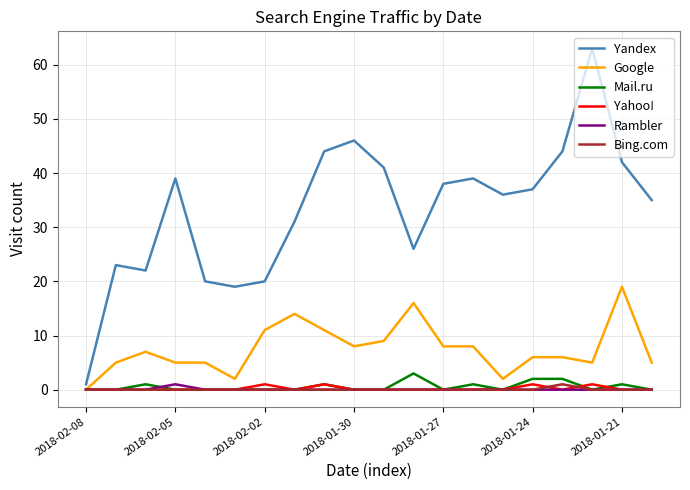

What is the difference between the second highest and minimum values in the Yandex series?

45